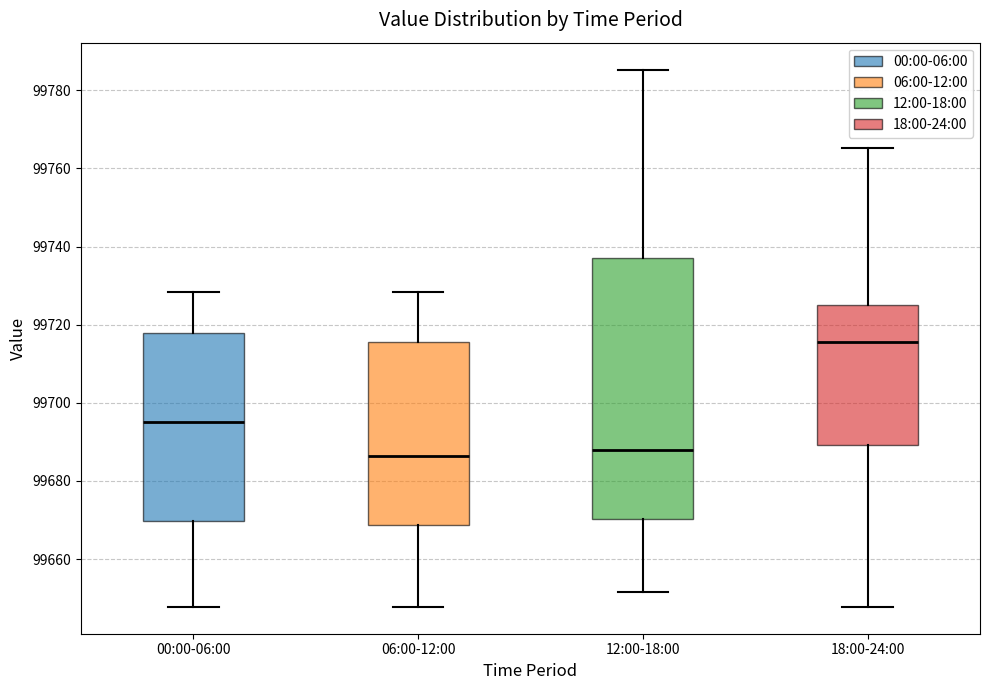

Comparing the boxes themselves (not the whiskers), which one is the tallest?

12:00-18:00